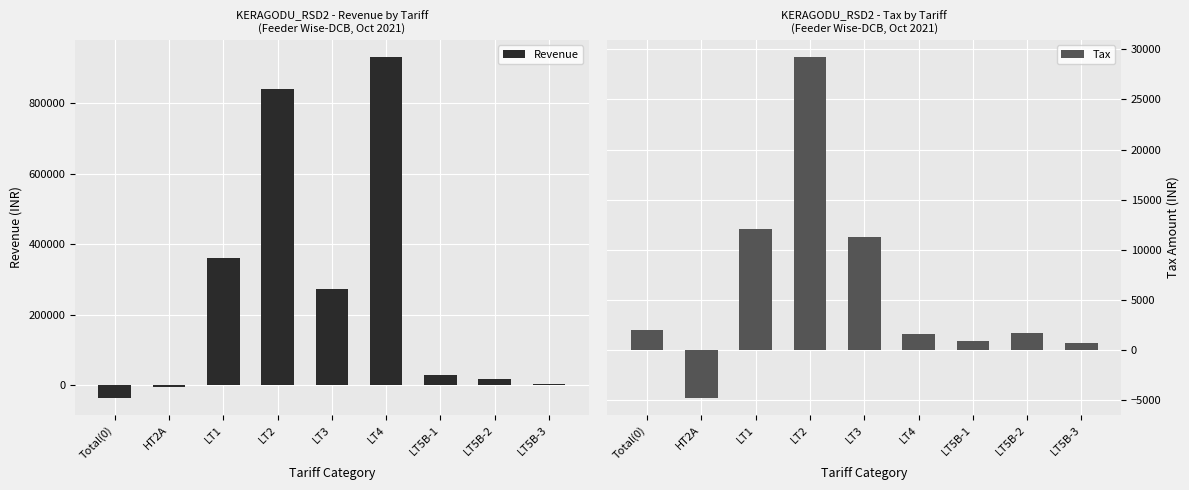

The Revenue series shows 839494.1 at LT2. True or false?

True